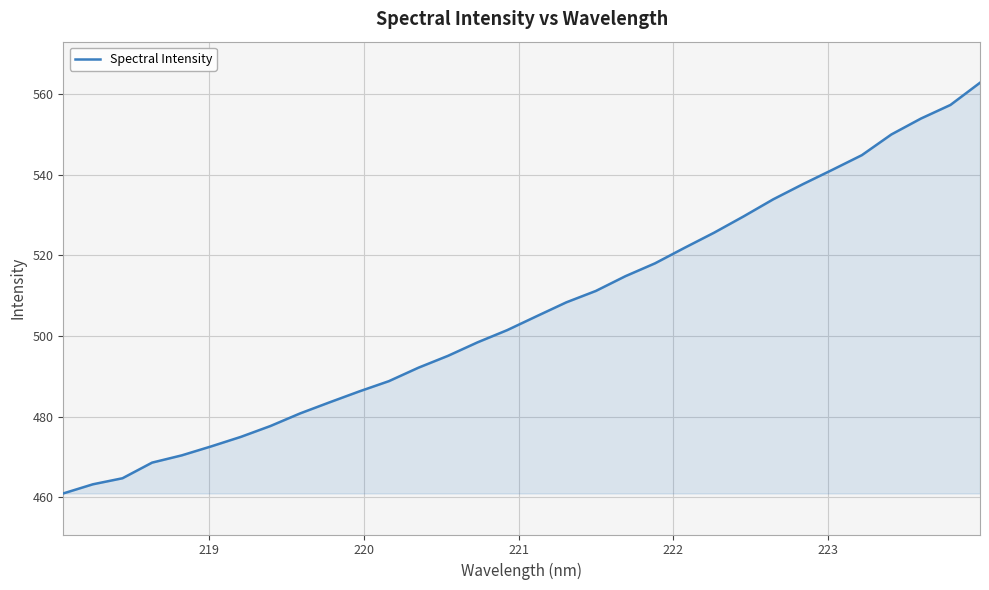

What is the greatest value displayed?

562.8